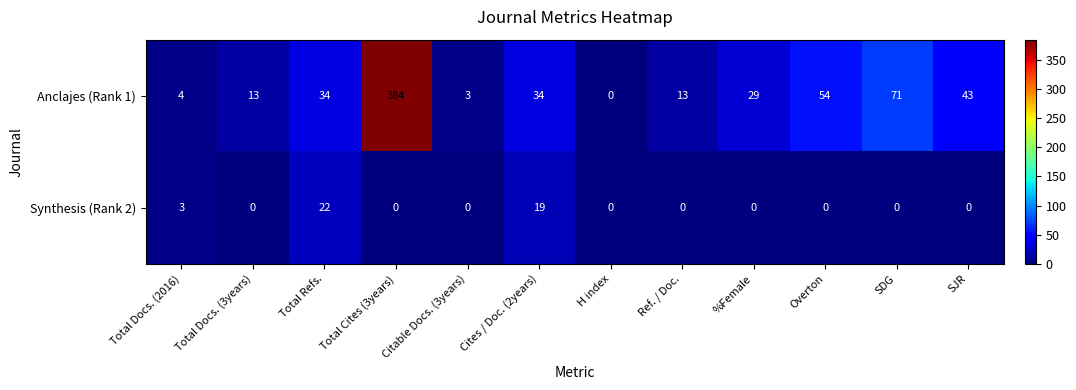

How many data points does each series have?

12